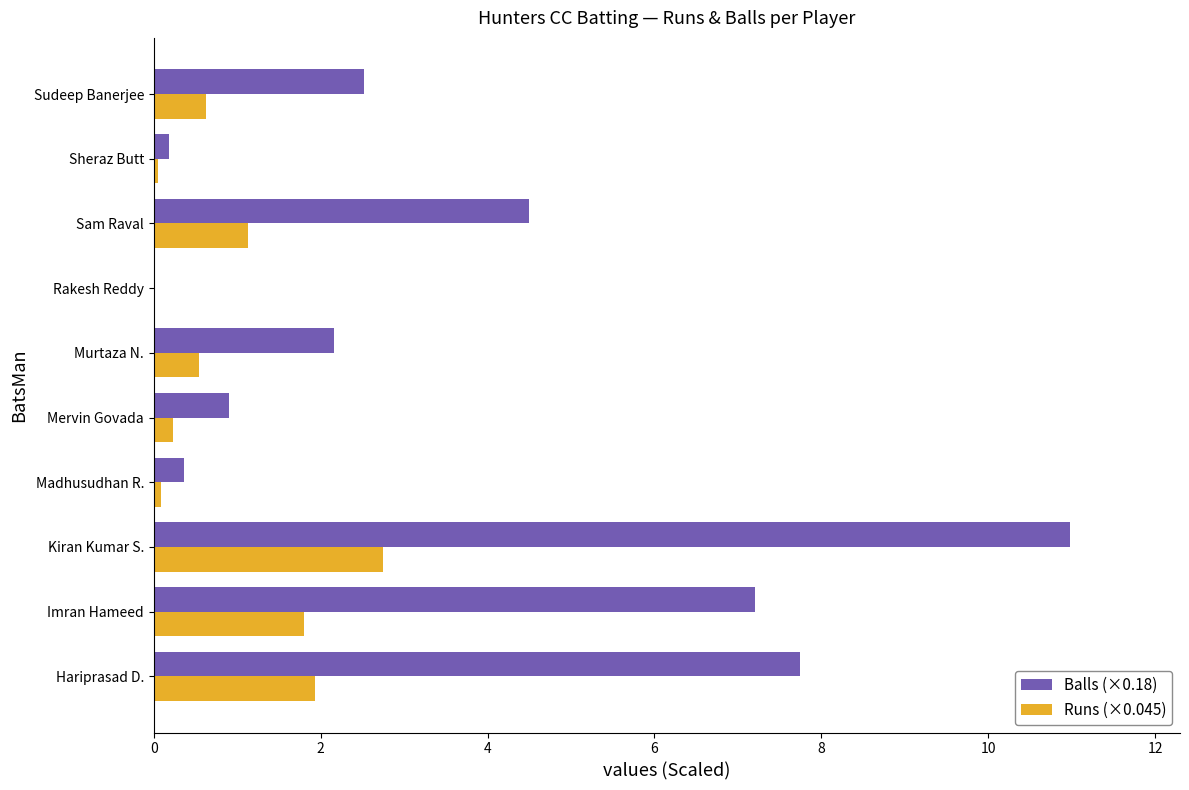

Is the value of Runs (×0.045) at Rakesh Reddy greater than the value of Balls (×0.18) at Sudeep Banerjee?

No